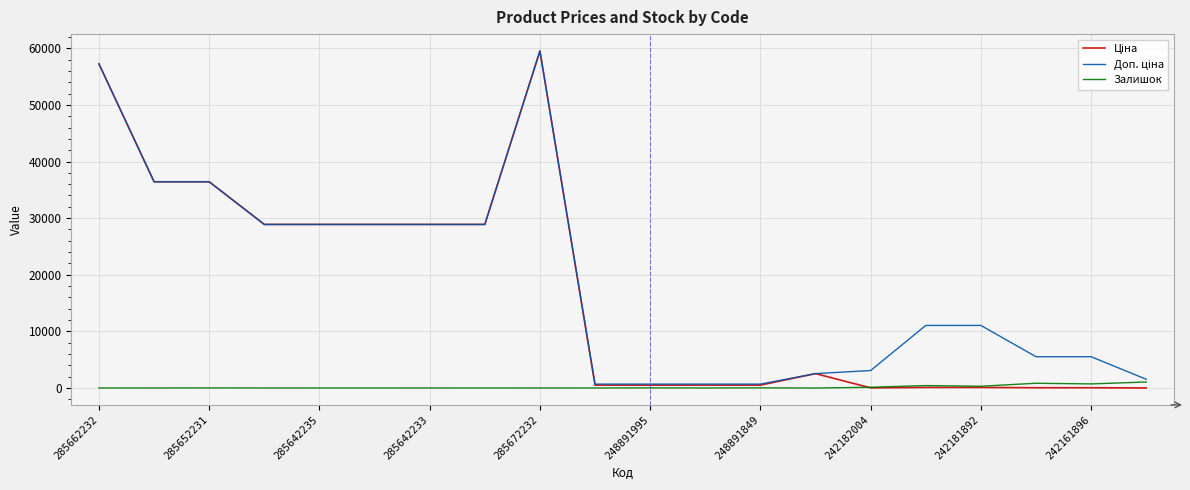

Is this an area chart (filled region under the line)?

No